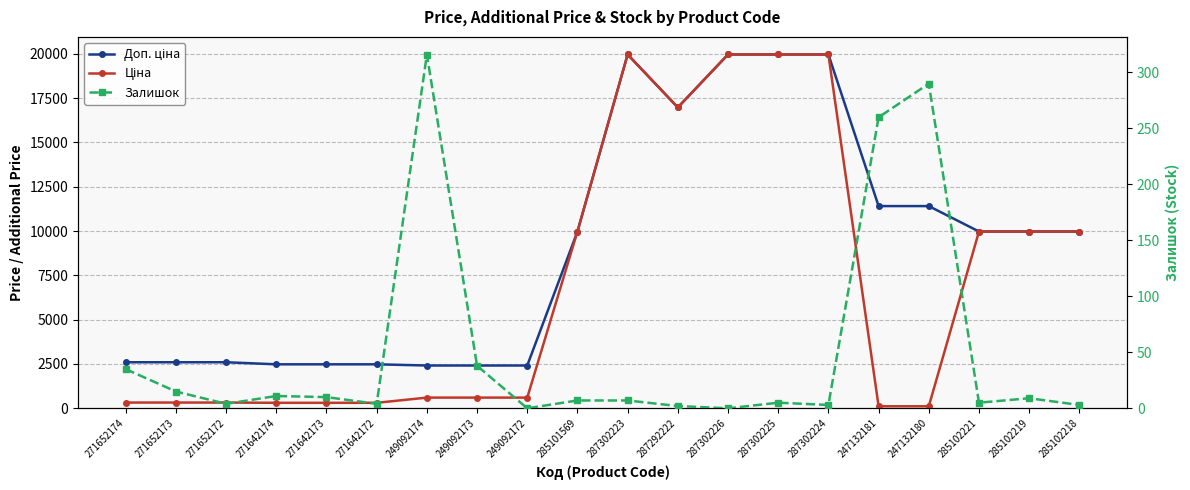

Count the number of data series in this chart.

3